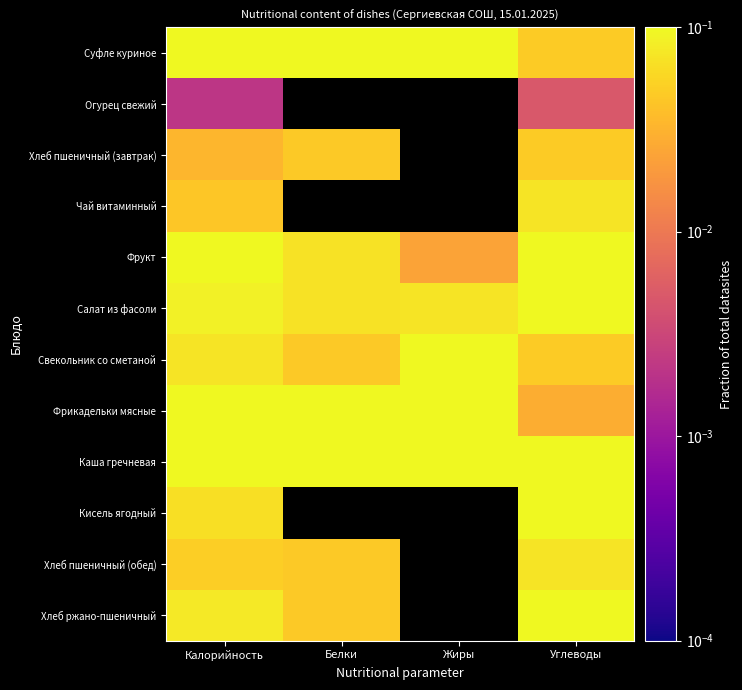

Between Жиры and Калорийность, which is larger?

Жиры